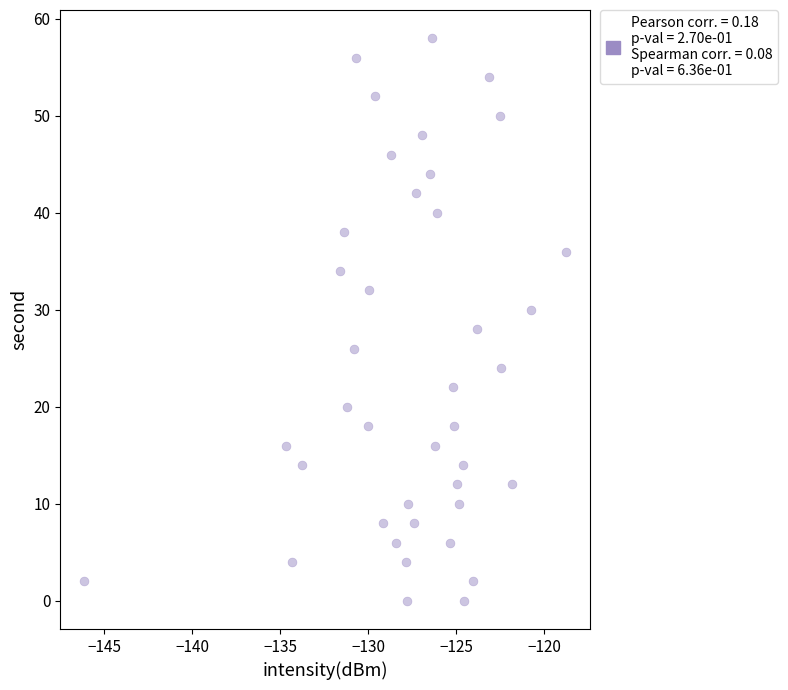

What is the range of Y values (max minus min)?

58